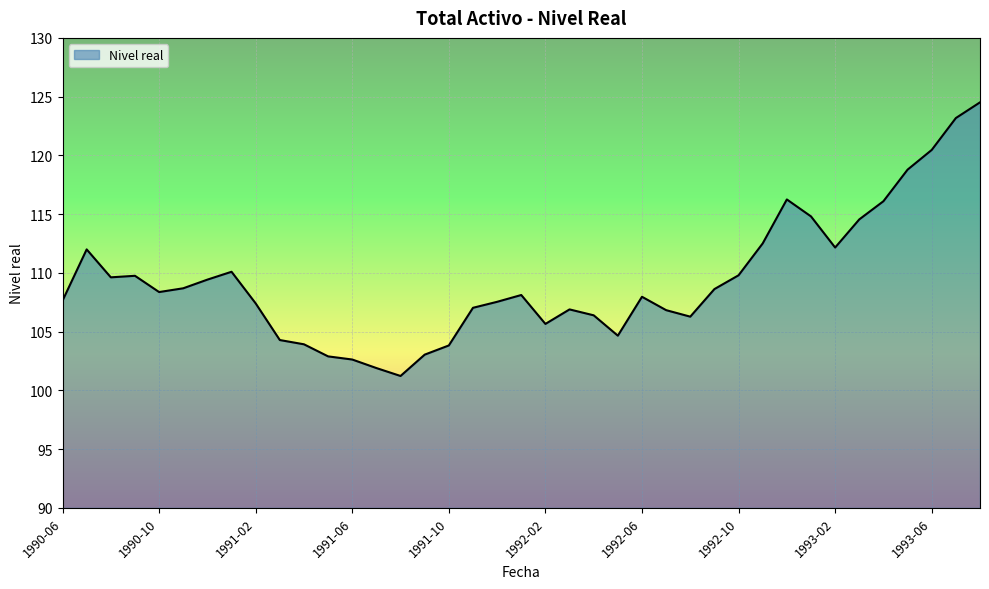

What is the smallest value displayed?

101.2